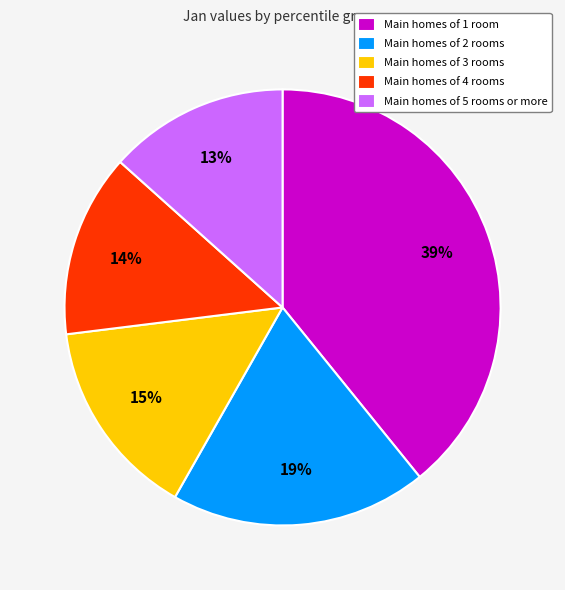

Combined, do Main homes of 2 rooms and Main homes of 1 room account for over 50%?

Yes